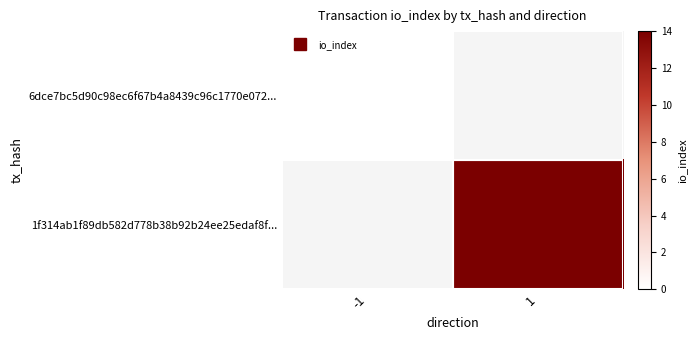

Where is 6dce7bc5d90c98ec6f67b4a8439c96c1770e072... nearest to the value 0?

-1